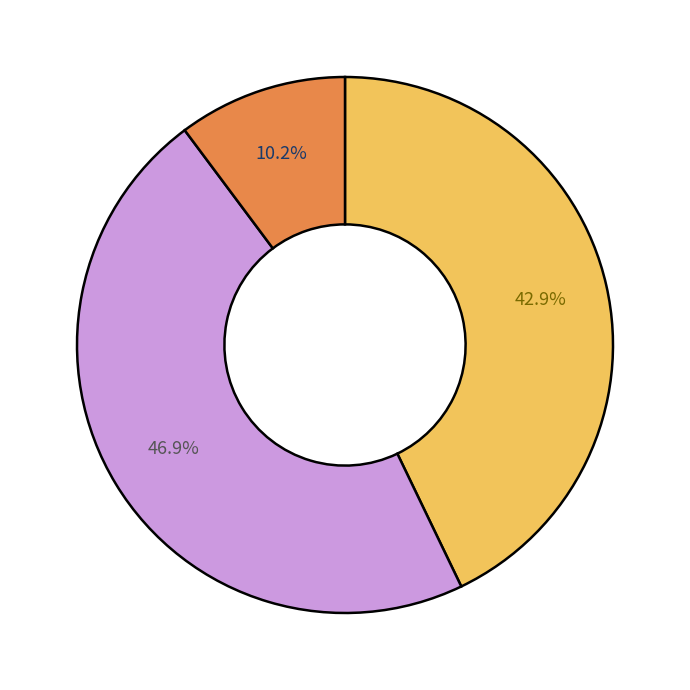

Is there any slice that represents more than half of the pie?

No